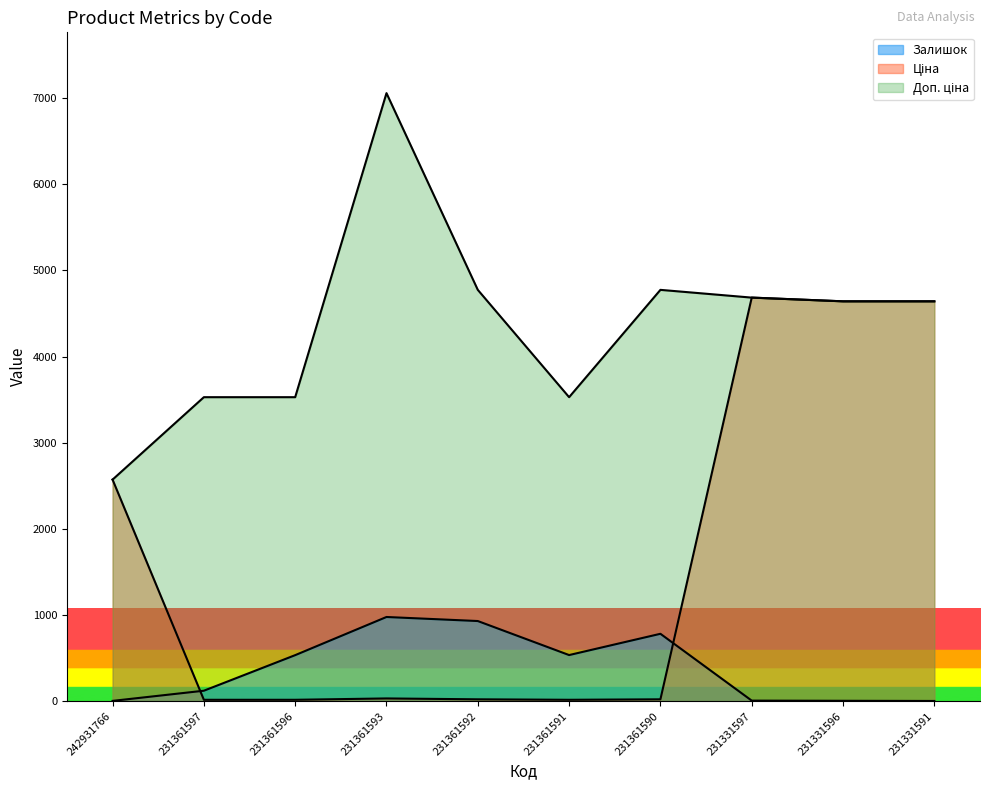

Does the chart have visible grid lines?

No